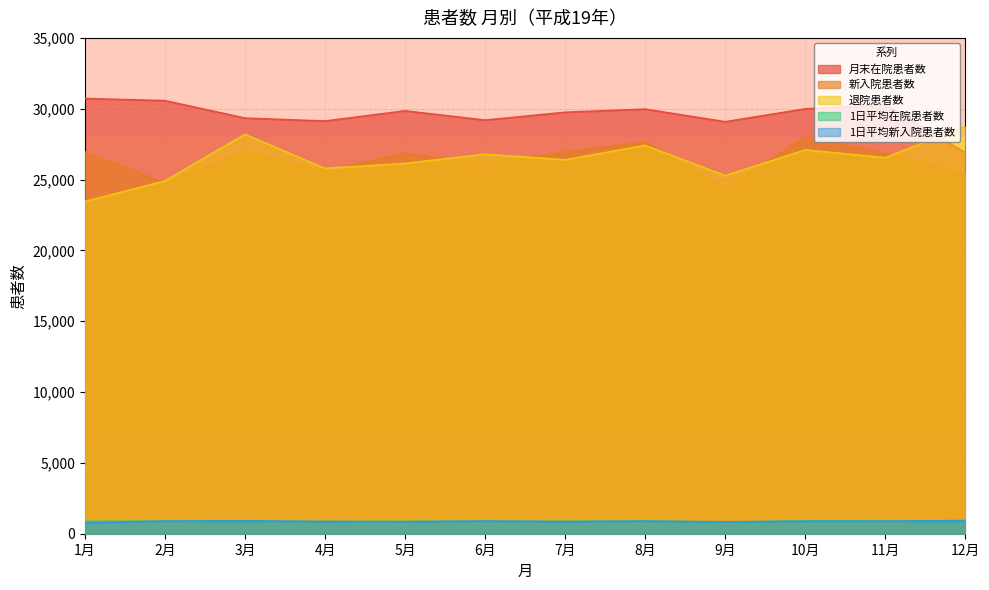

How many data points in 退院患者数 are less than 26546?

6